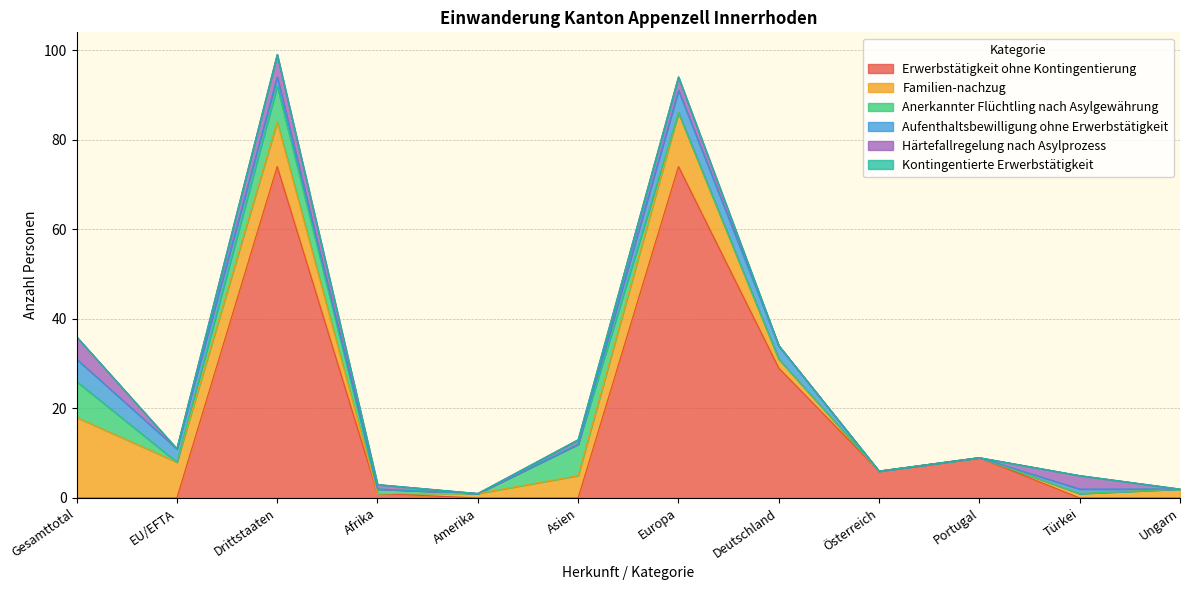

What is the value of the Anerkannter Flüchtling nach Asylgewährung point at the 4th from the left?

1